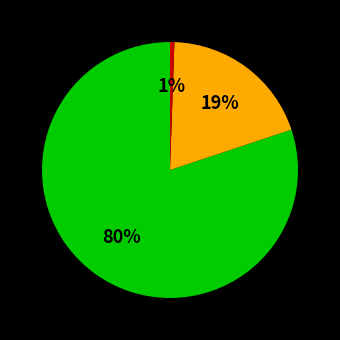

How many slices are in this pie chart?

3